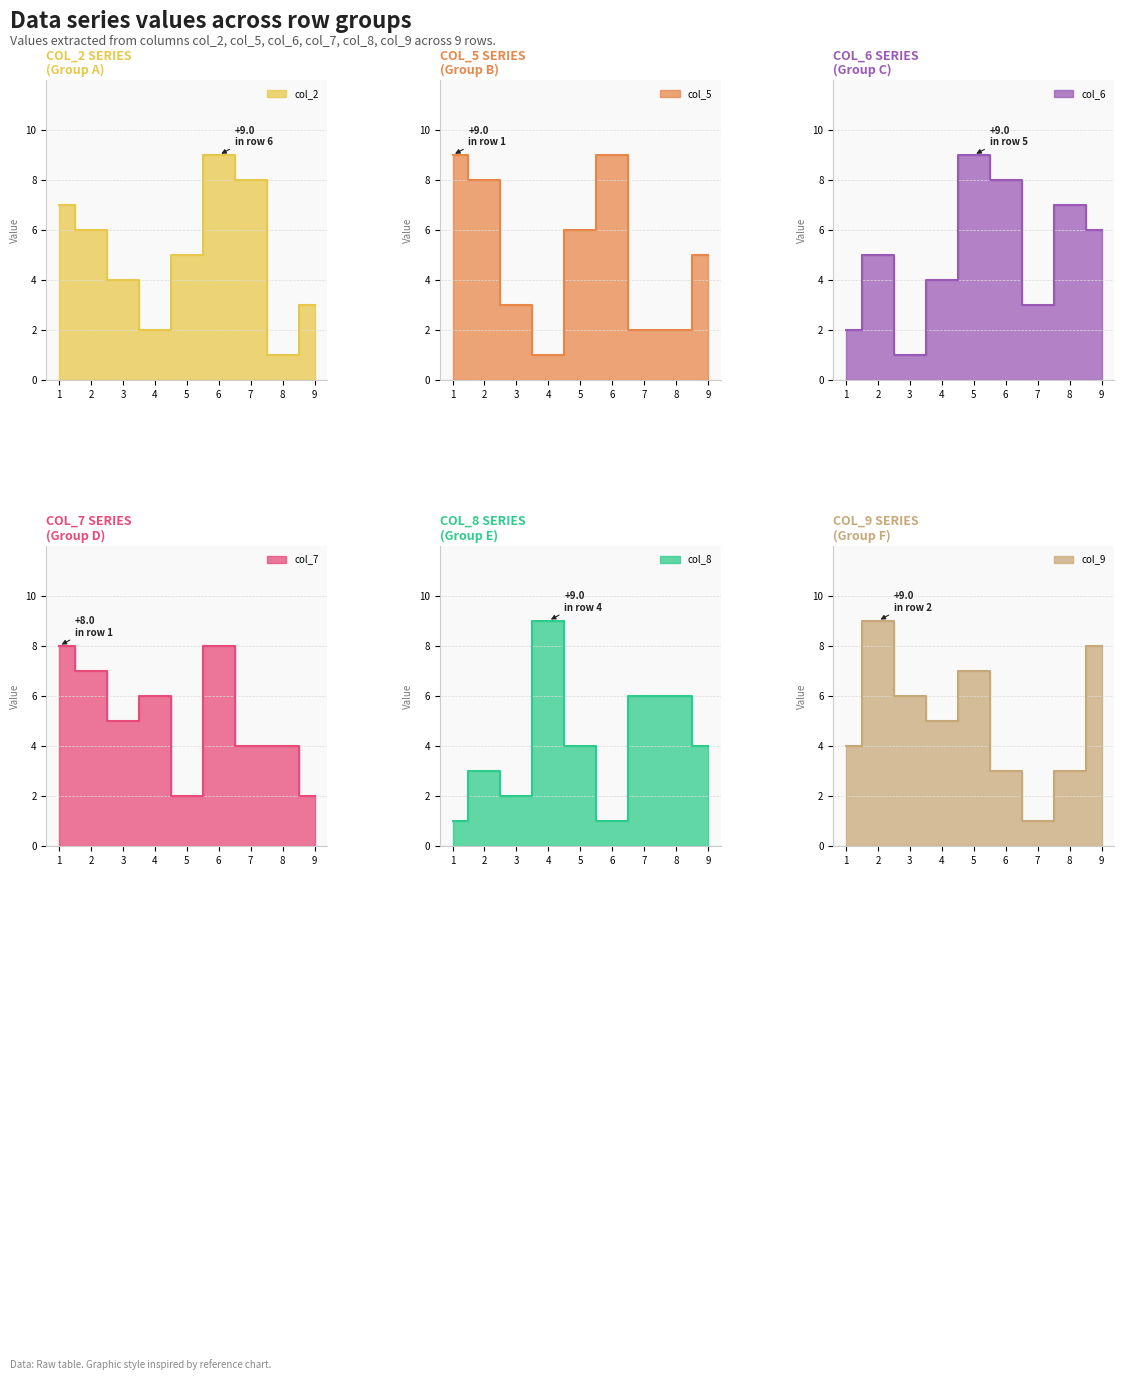

What is the average value of the col_6 series?

5